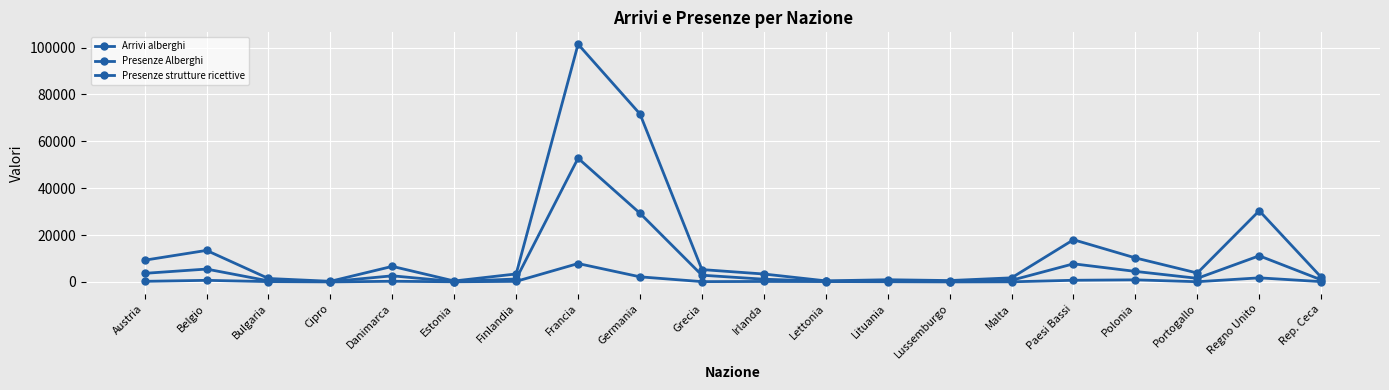

Does the chart have visible grid lines?

Yes